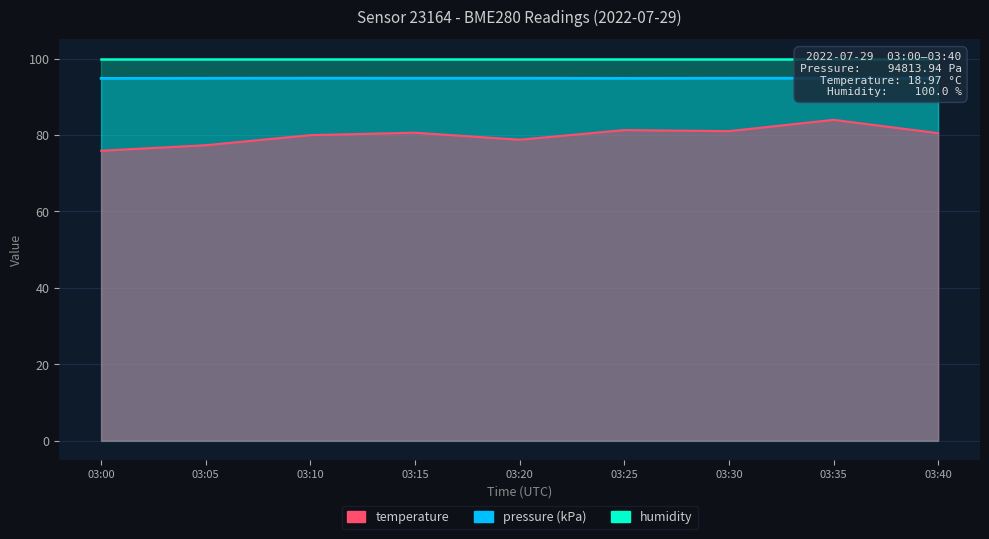

At which category does pressure reach its first local peak?

03:10